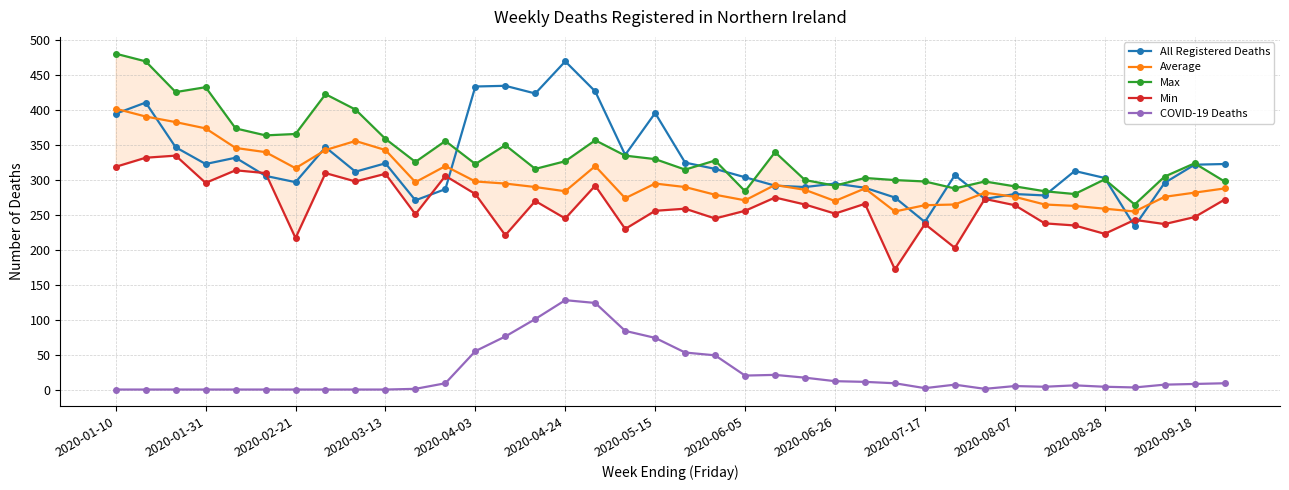

How many values in the Average series exceed 290?

17